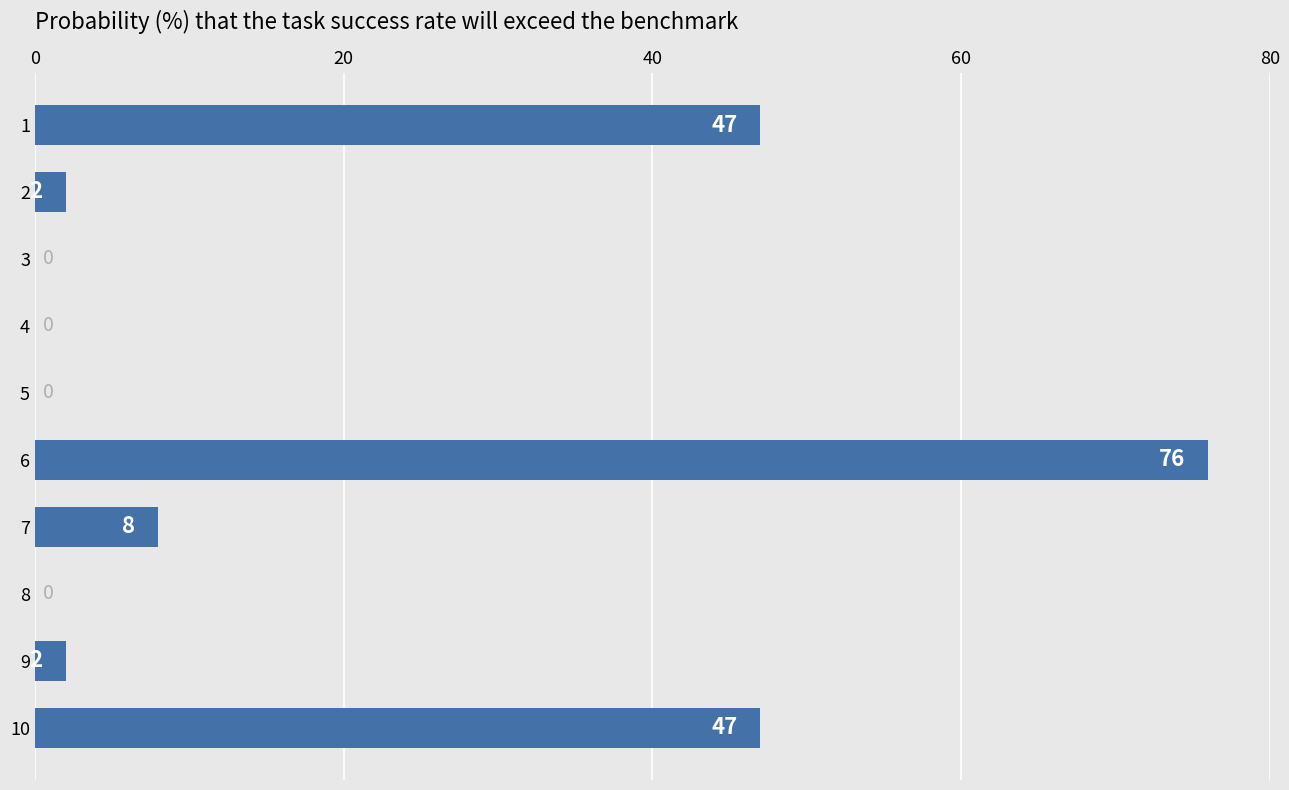

What is the sum of all values?

182